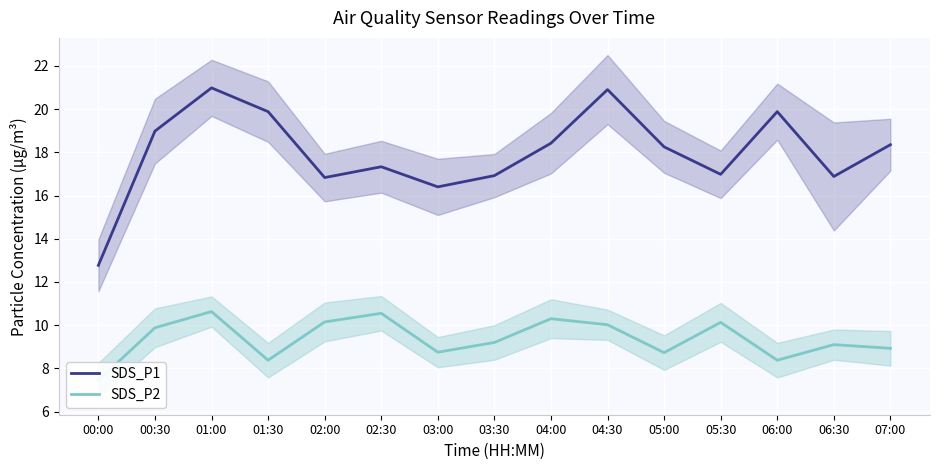

What is the lowest value of the SDS_P2 series?

7.5